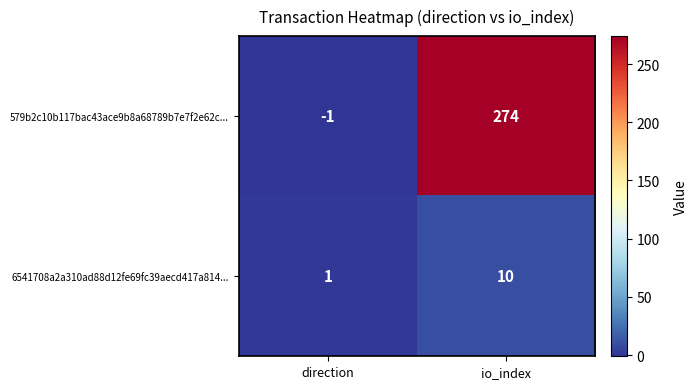

Reading left to right, what are all the values shown in this chart?

579b2c10b117bac43ace9b8a68789b7e7f2e62c...: direction=-1	io_index=274
6541708a2a310ad88d12fe69fc39aecd417a814...: direction=1	io_index=10